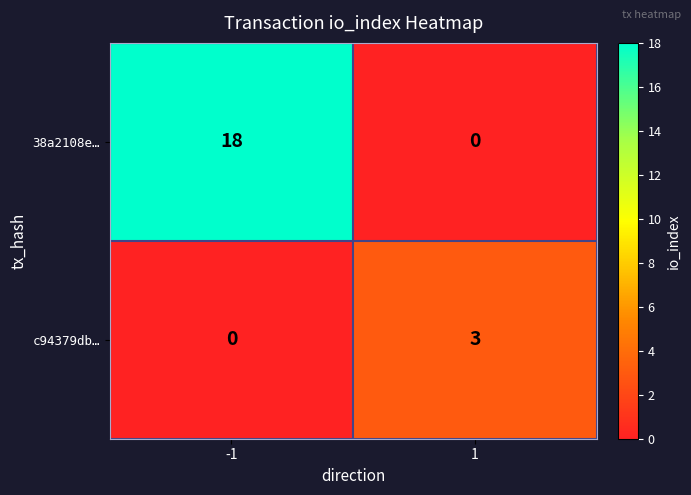

What is the sum of all c94379db… values?

3